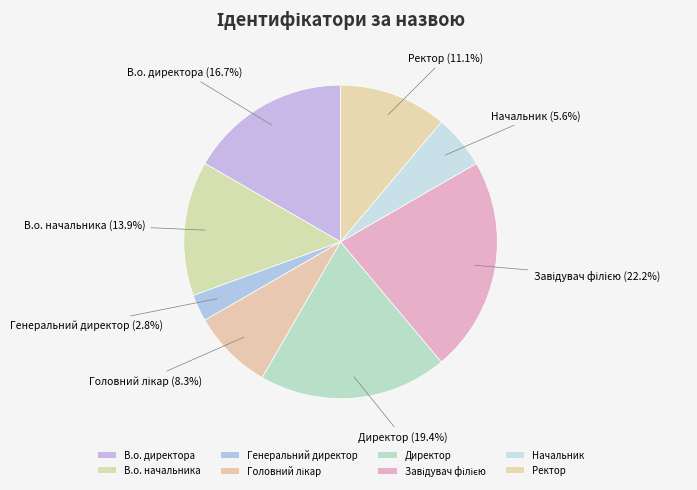

What is the ratio of the value at Ректор to the value at Начальник?

2.0